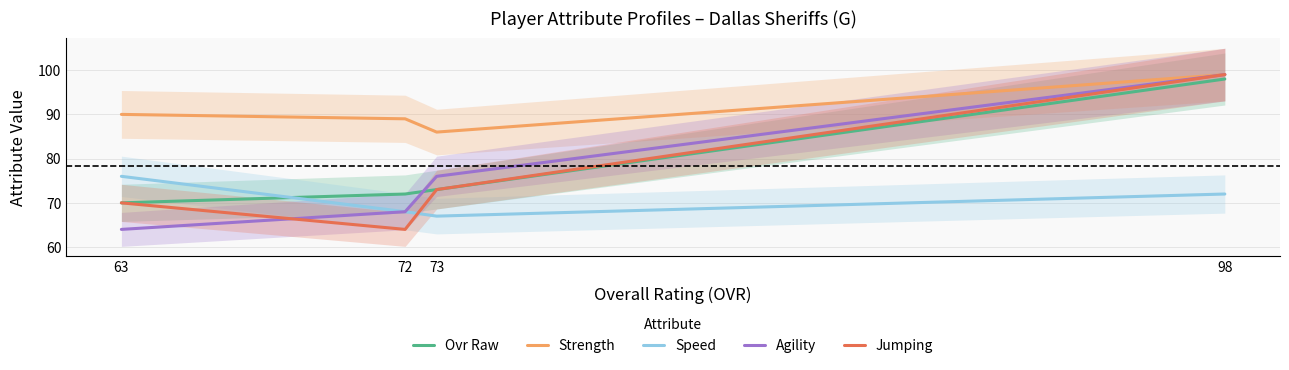

At which label does Agility first exceed 76?

98